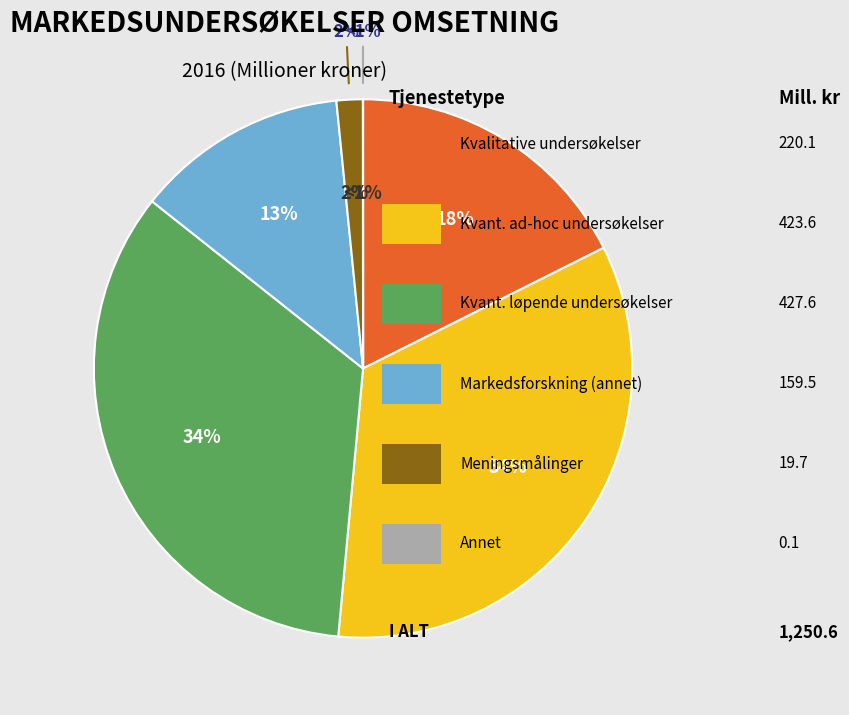

What percentage do Markedsforskning (ikke undersøkelse) and Meningsmålinger together represent?

14.3%